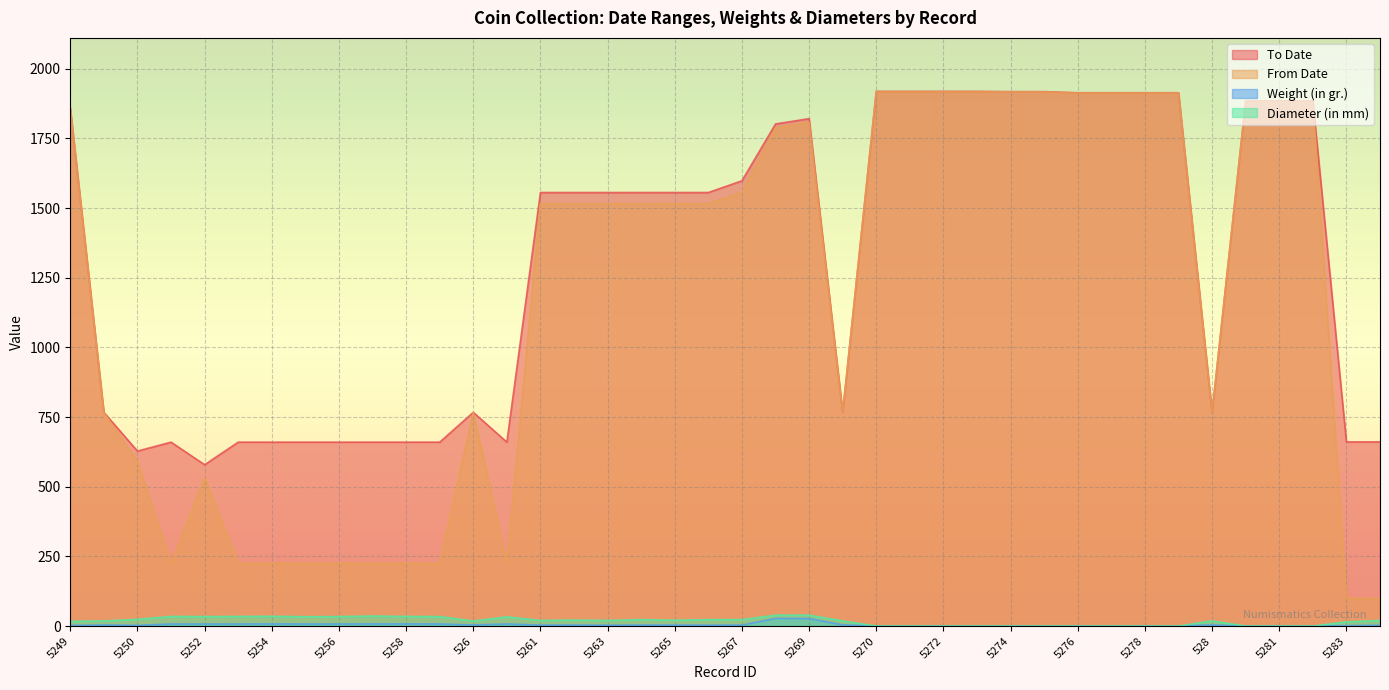

Is the value of To Date at 5257 greater than the value of Diameter (in mm) at 5283?

Yes